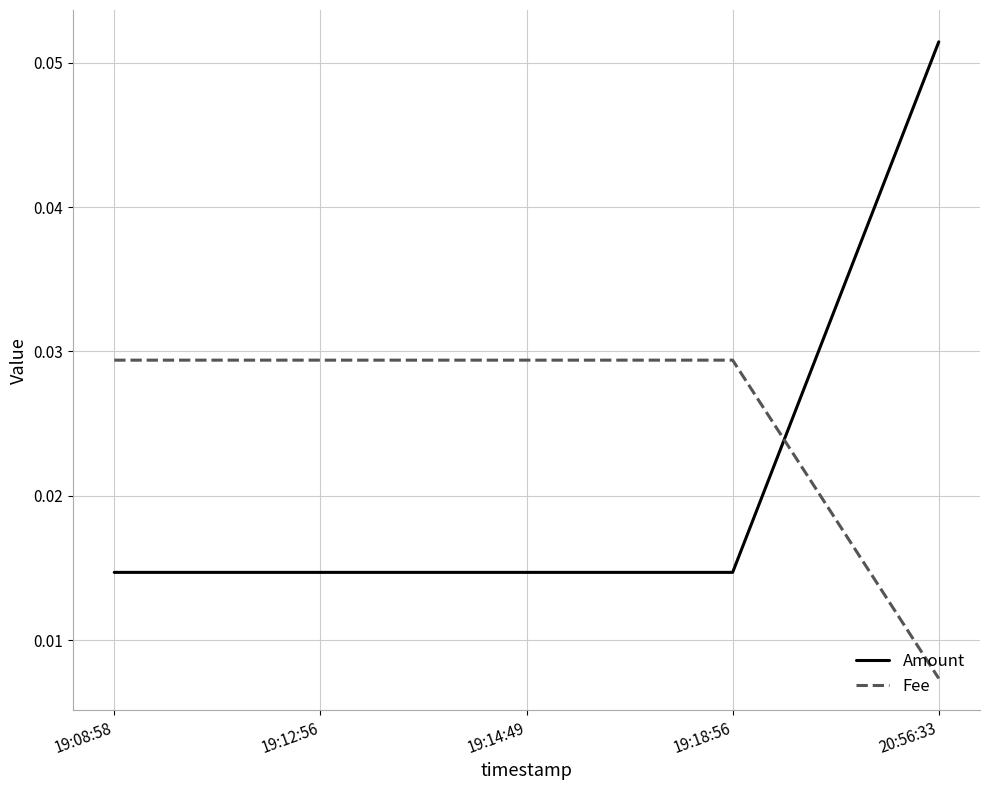

How many intersections are there between Amount and Fee?

1